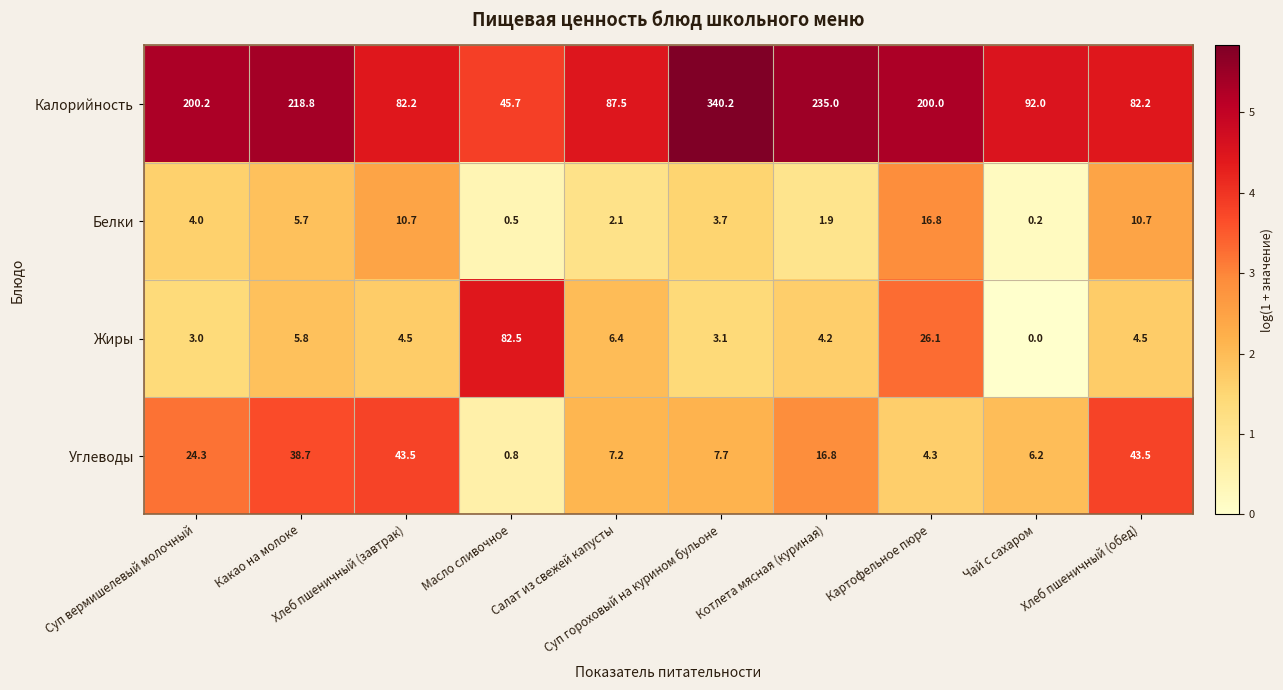

At how many categories does at least one series exceed 208?

3